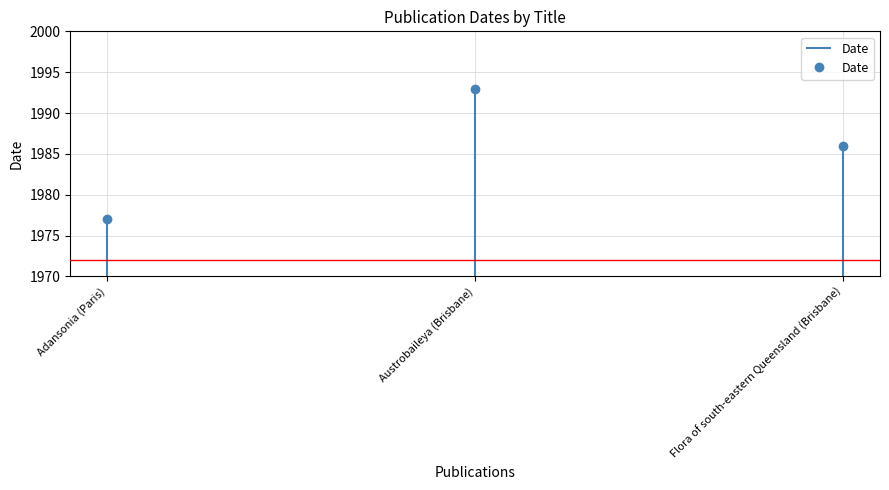

Which has a higher value, Austrobaileya (Brisbane) or Adansonia (Paris)?

Austrobaileya (Brisbane)